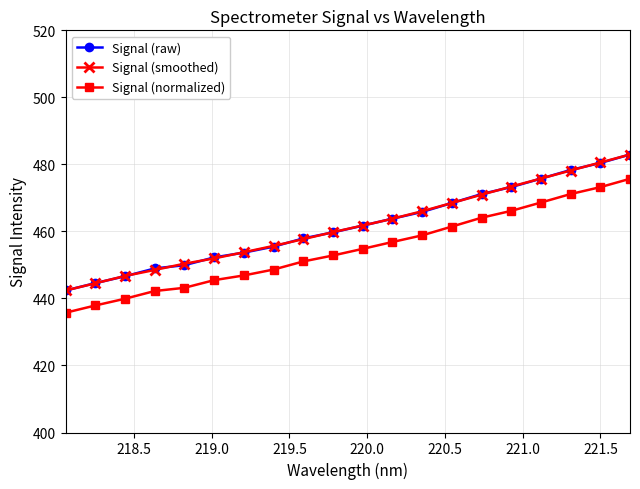

True or false: Signal (raw) and Signal (normalized) cross at least once.

False